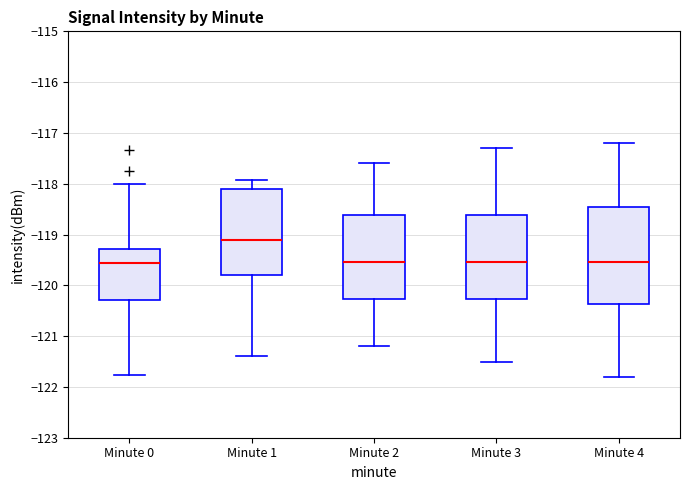

Reading left to right, read every box against the y-axis: the position of its median line, the range the box covers, and the ends of its whiskers. The values are not printed on the chart, so give them approximately, as read against the axis.

Minute 0: median -119.6, box -120.3 to -119.3, whiskers -121.8 to -118.0
Minute 1: median -119.1, box -119.8 to -118.1, whiskers -121.4 to -117.9
Minute 2: median -119.5, box -120.3 to -118.6, whiskers -121.2 to -117.6
Minute 3: median -119.5, box -120.3 to -118.6, whiskers -121.5 to -117.3
Minute 4: median -119.5, box -120.4 to -118.4, whiskers -121.8 to -117.2